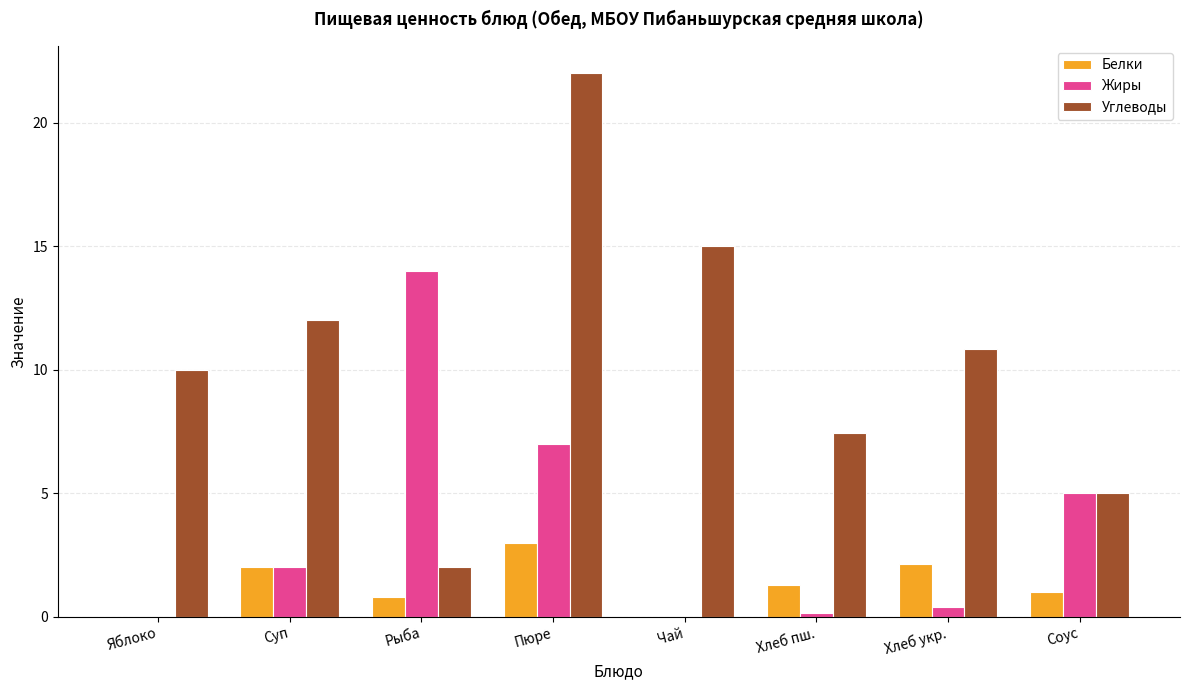

What is the average value of the Углеводы series?

10.5